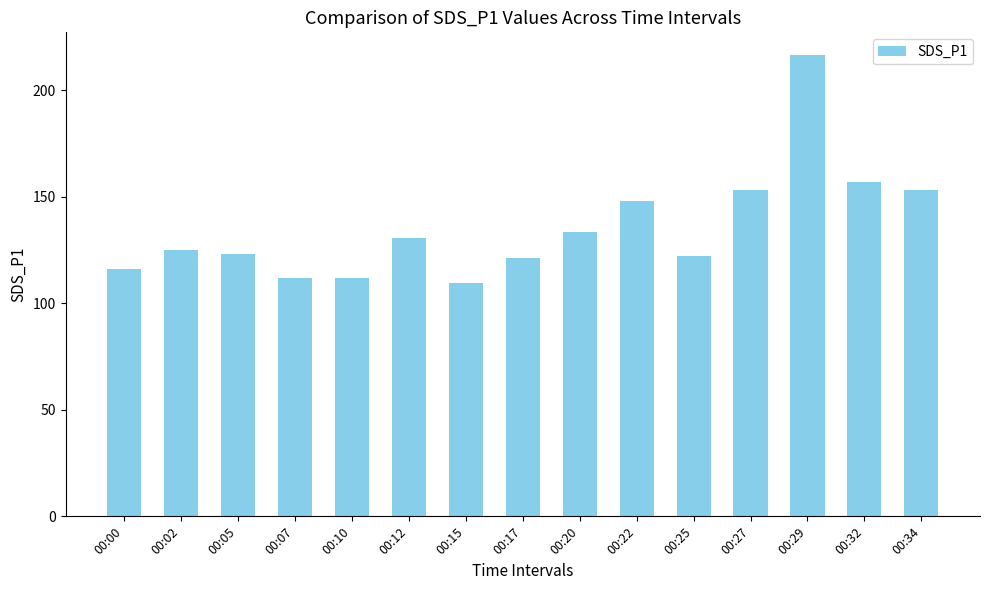

What is the average value?

135.6